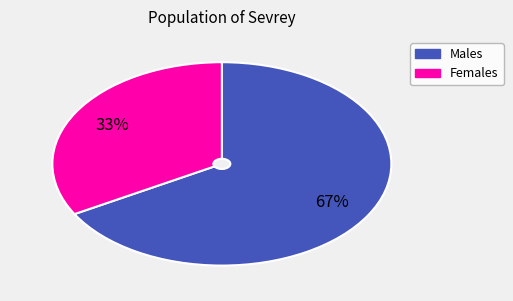

To the nearest percent, what is the average slice percentage?

50%